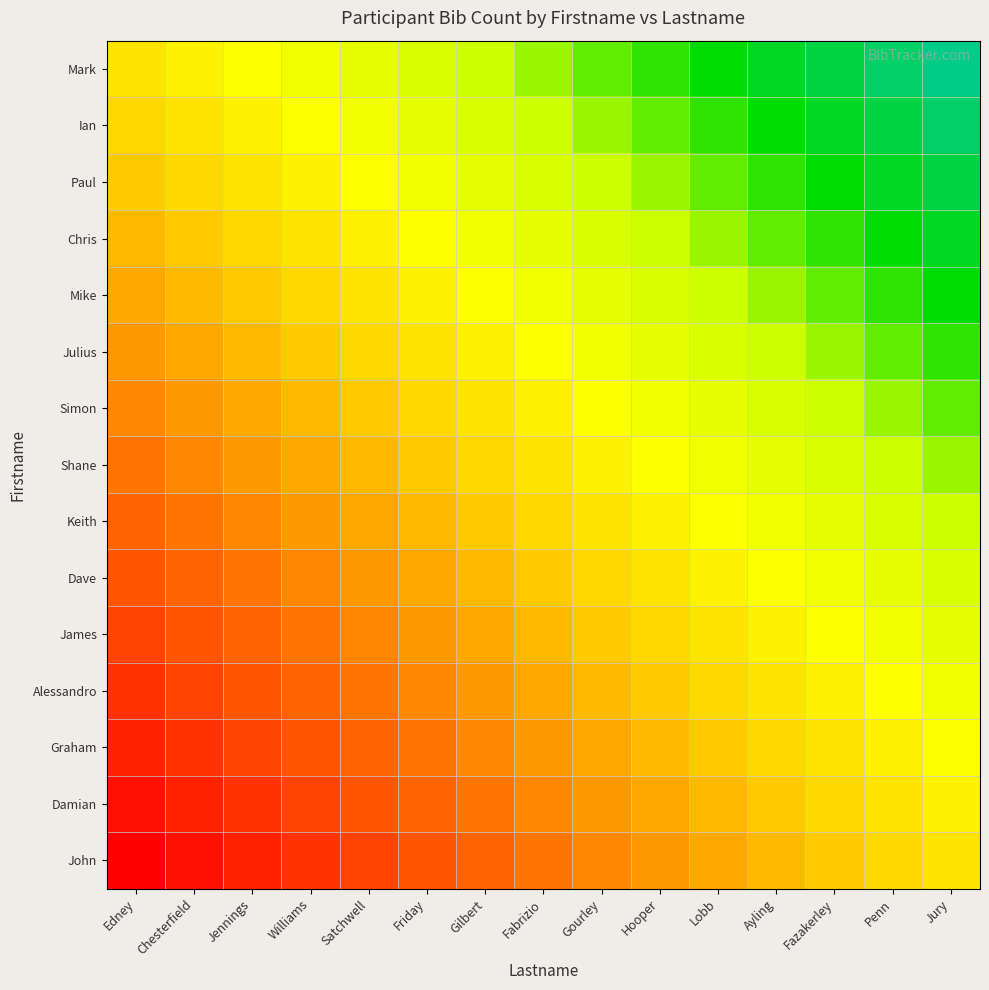

At which category is the sum across all series the highest?

Jury